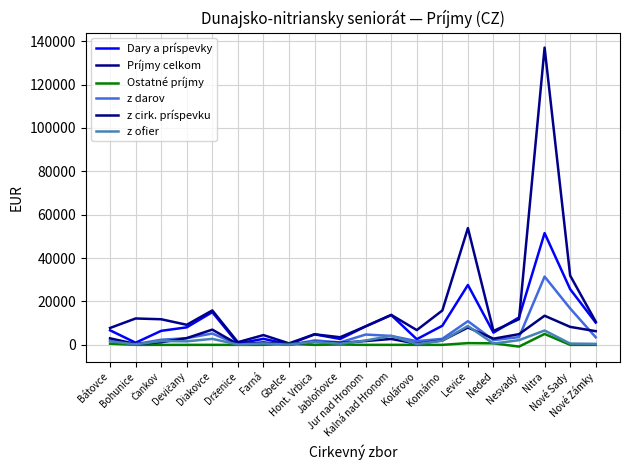

Does the chart display data point markers on the line(s)?

No